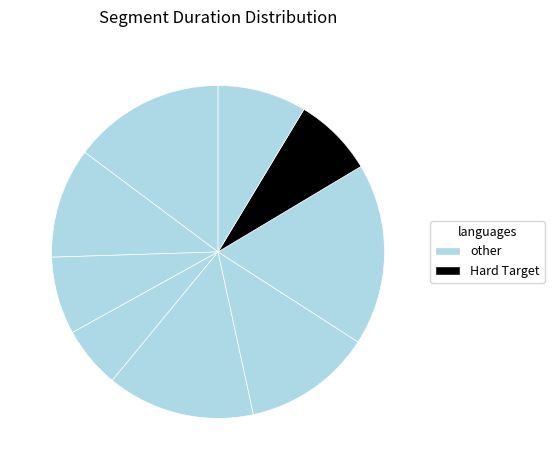

How many slices are in this pie chart?

9